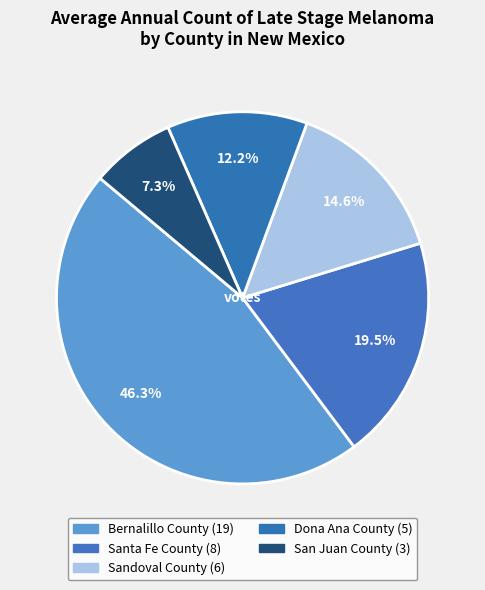

Which category has the smallest portion of the pie?

San Juan County